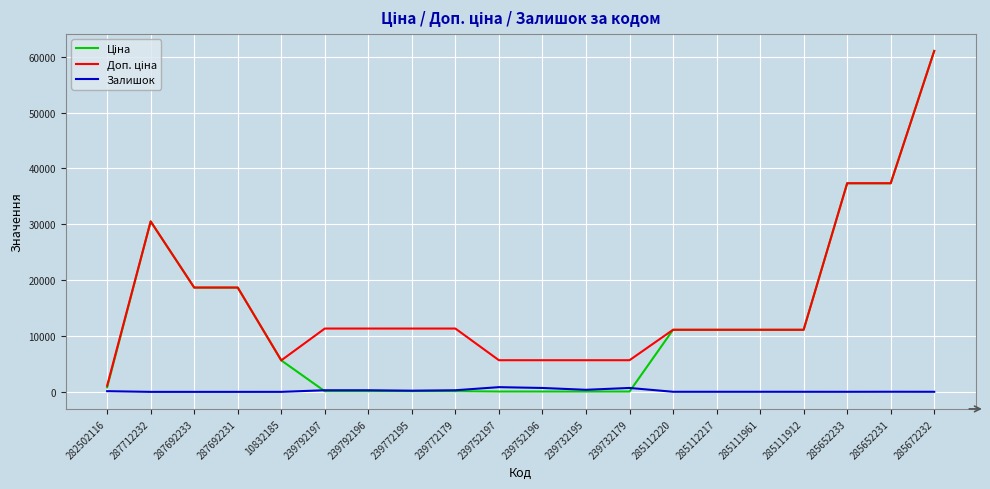

At which category does the chart reach its peak across all series?

285672232